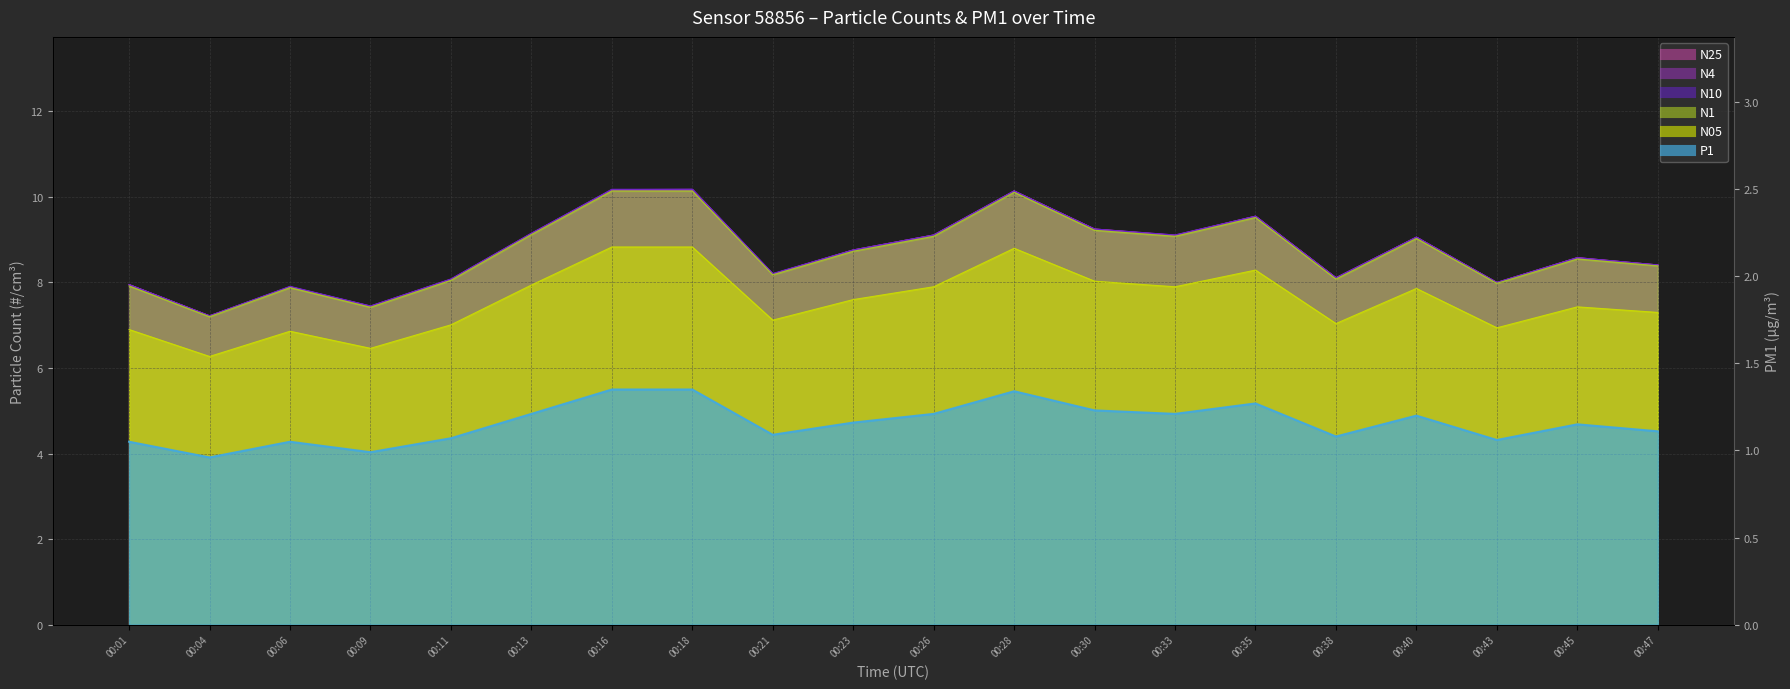

How many interior local valleys does the N05 series have?

6